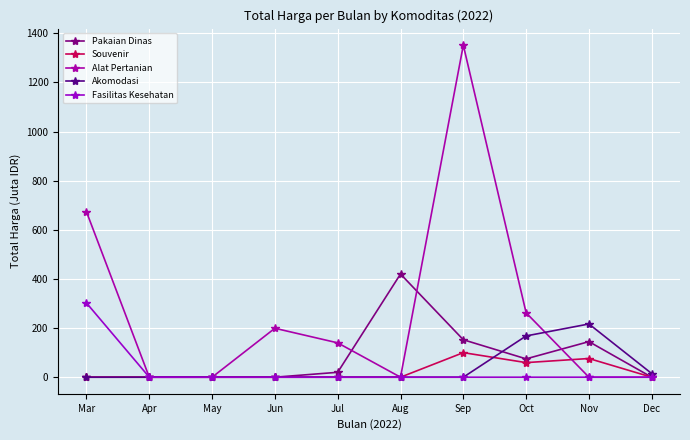

True or false: Akomodasi and Fasilitas Kesehatan cross at least once.

False